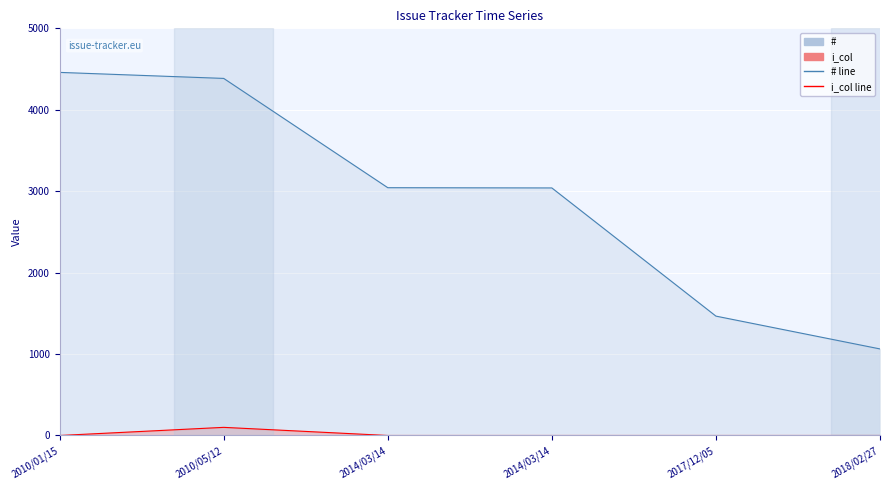

At how many categories does at least one series exceed 2377?

4